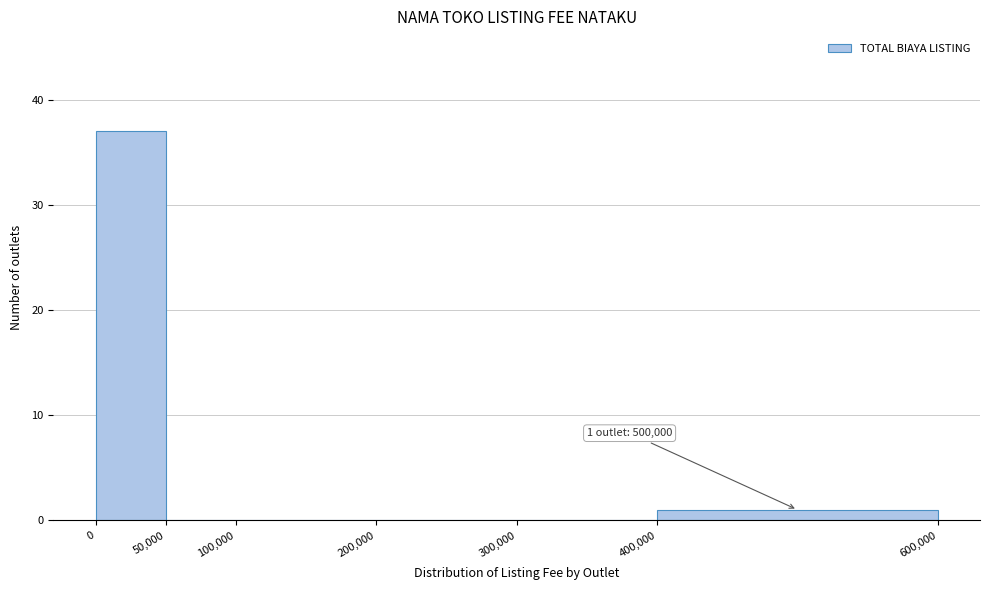

Which range on the x-axis has the tallest bar?

0 to 50,000